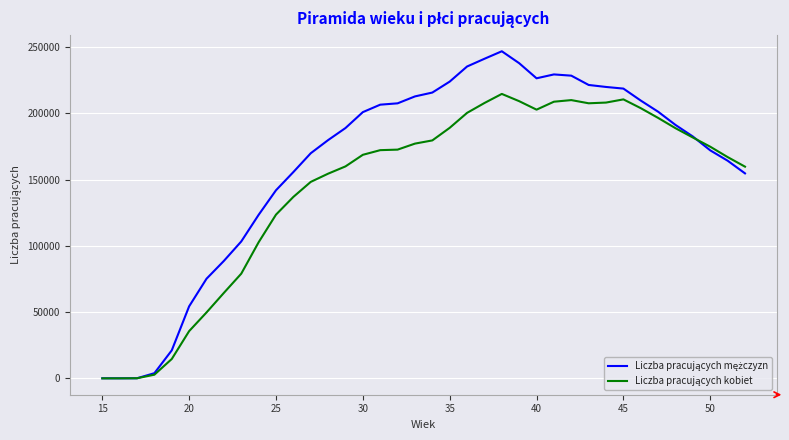

List the series in order of their overall mean, highest first.

Liczba pracujących mężczyzn, Liczba pracujących kobiet